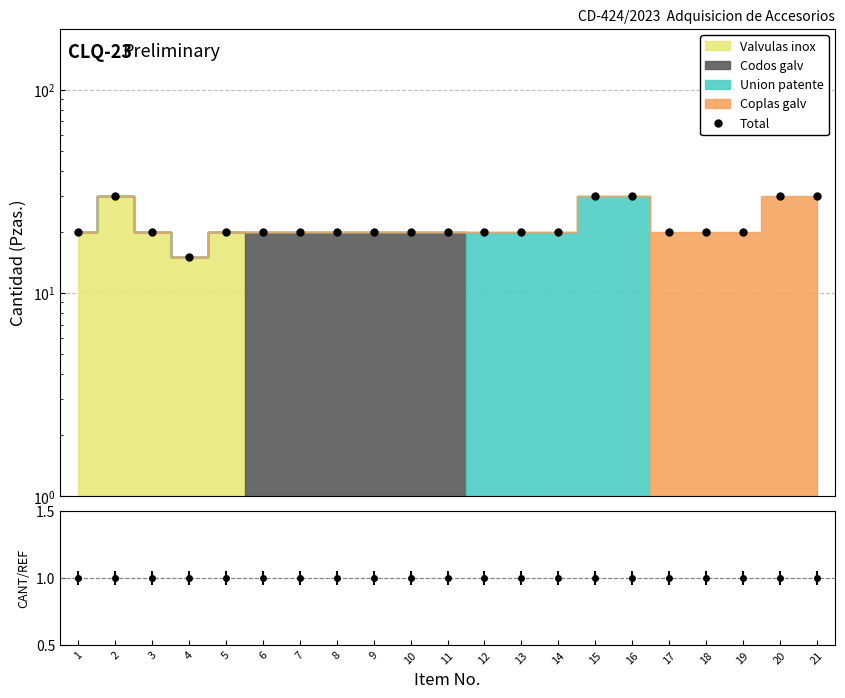

Does the chart display data point markers on the line(s)?

Yes